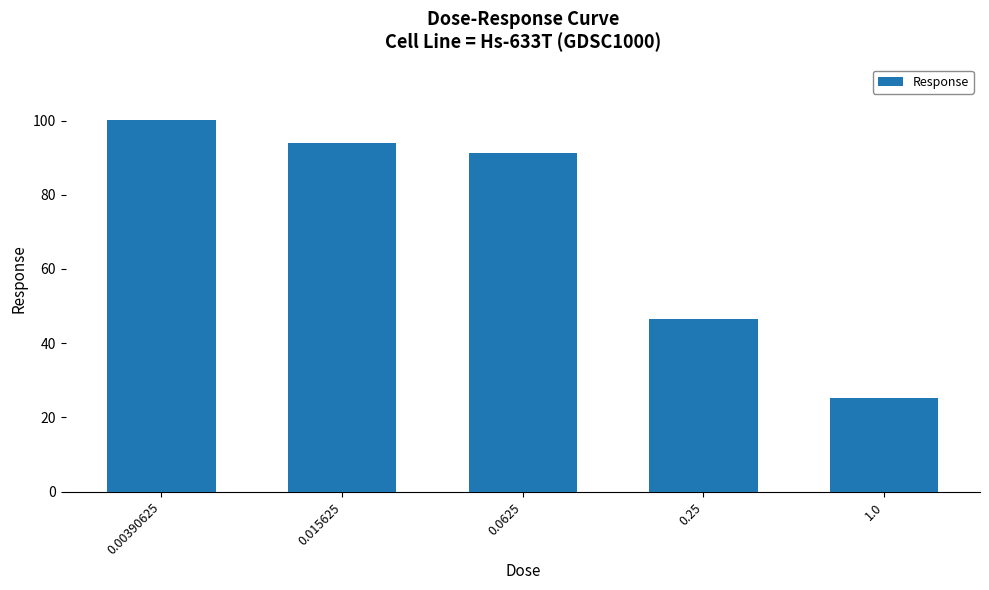

Count the number of values greater than 91.

3